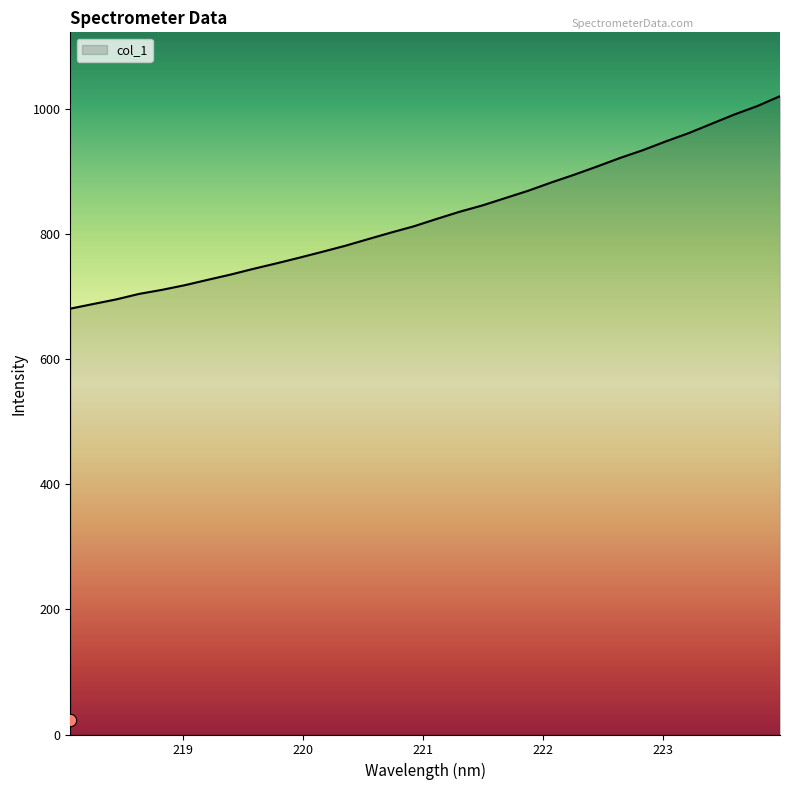

What is the change in value from 218.442 to 222.8355?

+238.6